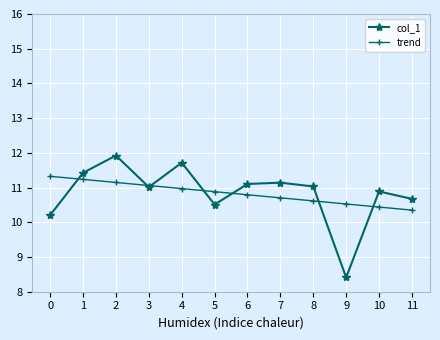

True or false: col_1 and trend cross at least once.

True